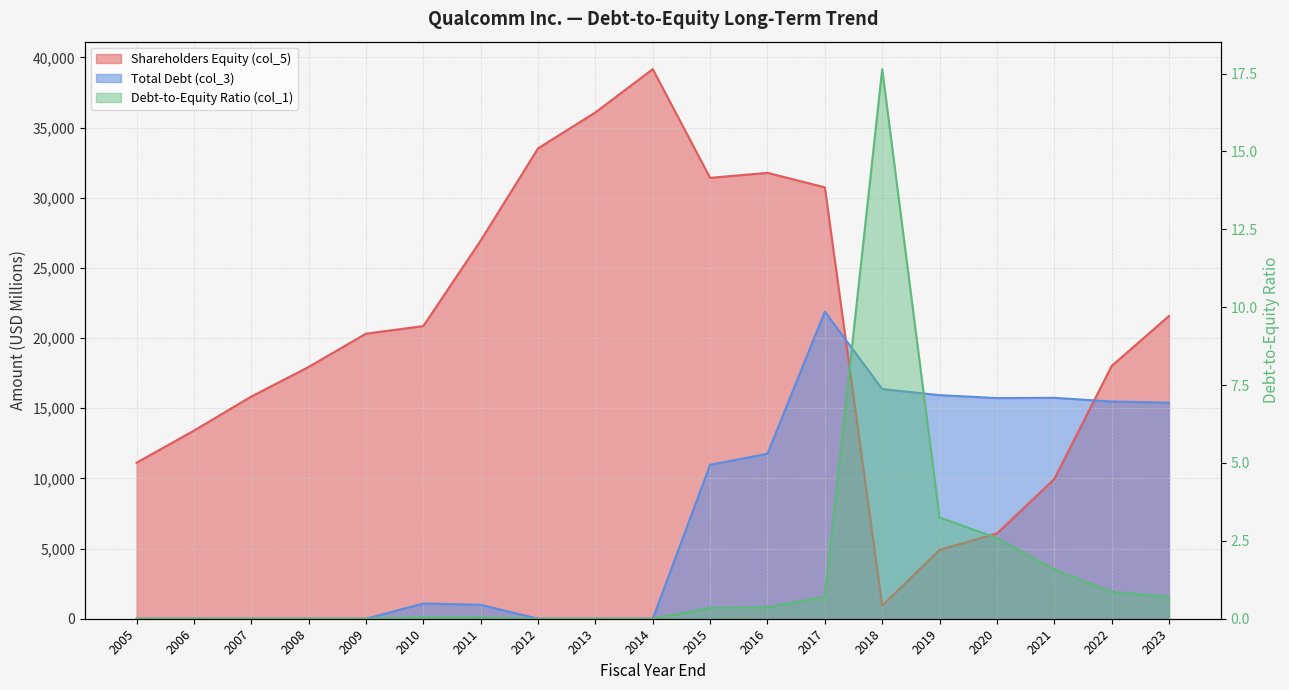

Reading left to right, transcribe all the data shown in this chart.

Shareholders Equity (col_5): 2005=11119.0	2006=13406.0	2007=15835.0	2008=17944.0	2009=20316.0	2010=20858.0	2011=26951.0	2012=33523.0	2013=36088.0	2014=39169.0	2015=31421.0	2016=31778.0	2017=30746.0	2018=928.0	2019=4909.0	2020=6077.0	2021=9950.0	2022=18013.0	2023=21581.0
Total Debt (col_3): 2005=0.0	2006=0.0	2007=0.0	2008=0.0	2009=0.0	2010=1086.0	2011=994.0	2012=0.0	2013=0.0	2014=0.0	2015=10969.0	2016=11757.0	2017=21893.0	2018=16370.0	2019=15933.0	2020=15726.0	2021=15745.0	2022=15482.0	2023=15398.0
Debt-to-Equity Ratio (col_1): 2005=0.0	2006=0.0	2007=0.0	2008=0.0	2009=0.0	2010=0.1	2011=0.0	2012=0.0	2013=0.0	2014=0.0	2015=0.3	2016=0.4	2017=0.7	2018=17.6	2019=3.2	2020=2.6	2021=1.6	2022=0.9	2023=0.7